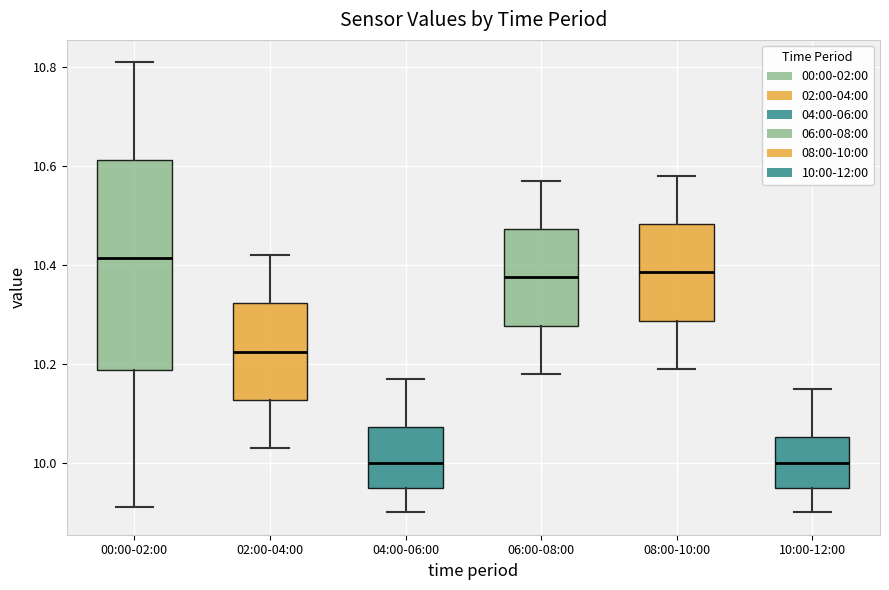

Reading left to right, read every box against the y-axis: the position of its median line, the range the box covers, and the ends of its whiskers. The values are not printed on the chart, so give them approximately, as read against the axis.

00:00-02:00: median 10.42, box 10.18 to 10.62, whiskers 9.92 to 10.82
02:00-04:00: median 10.22, box 10.12 to 10.32, whiskers 10.04 to 10.42
04:00-06:00: median 10.00, box 9.96 to 10.08, whiskers 9.90 to 10.18
06:00-08:00: median 10.38, box 10.28 to 10.48, whiskers 10.18 to 10.58
08:00-10:00: median 10.38, box 10.28 to 10.48, whiskers 10.20 to 10.58
10:00-12:00: median 10.00, box 9.96 to 10.06, whiskers 9.90 to 10.16